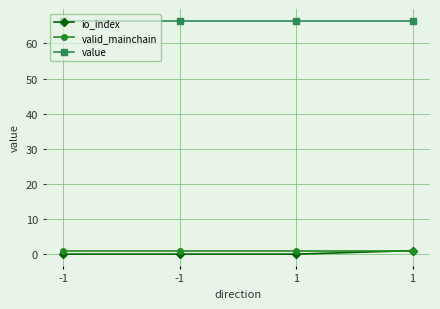

What are all the series names shown in the legend?

io_index, valid_mainchain, value